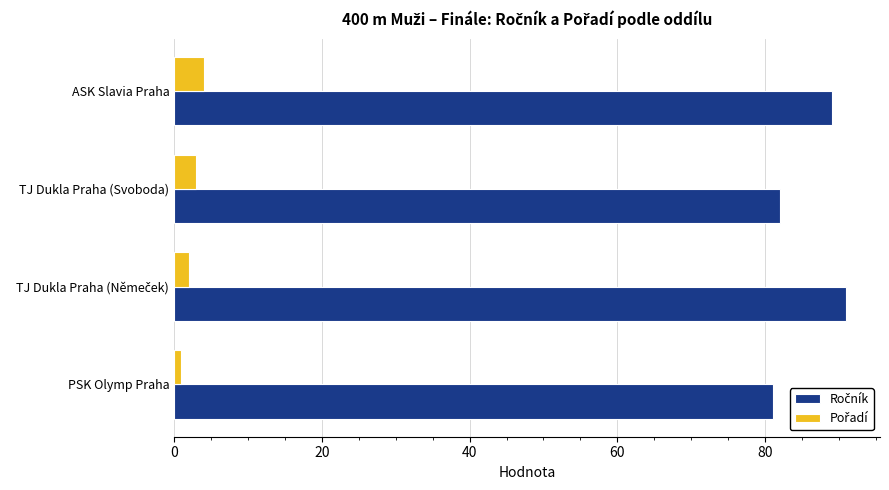

At how many categories does at least one series exceed 35?

4